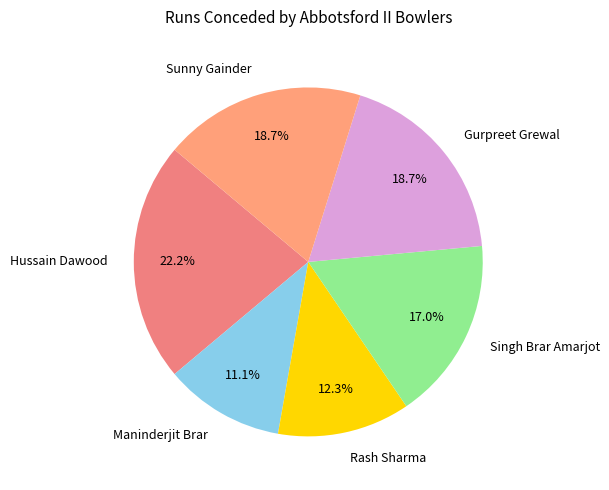

Which category has the smallest portion of the pie?

Maninderjit Brar